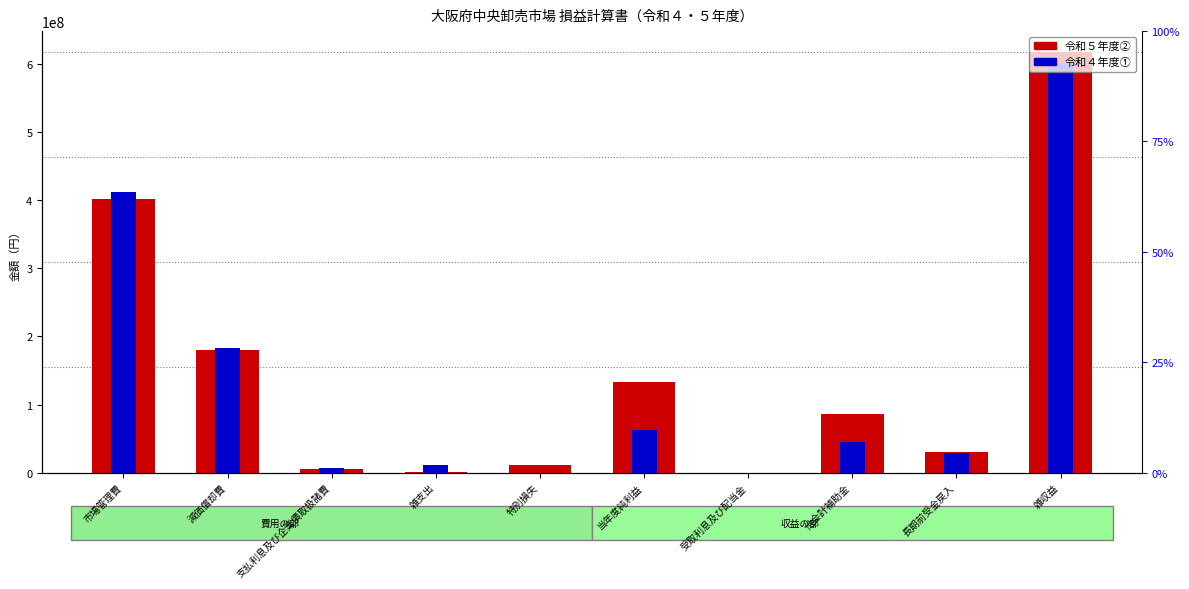

What are all the series names shown in the legend?

令和５年度②, 令和４年度①